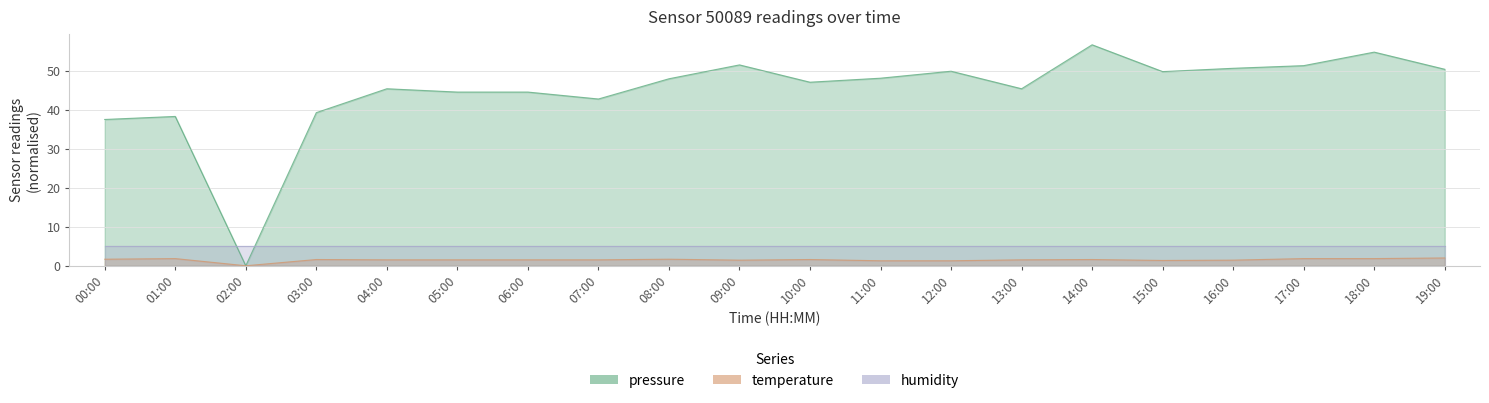

How many values in the temperature series exceed 1?

19